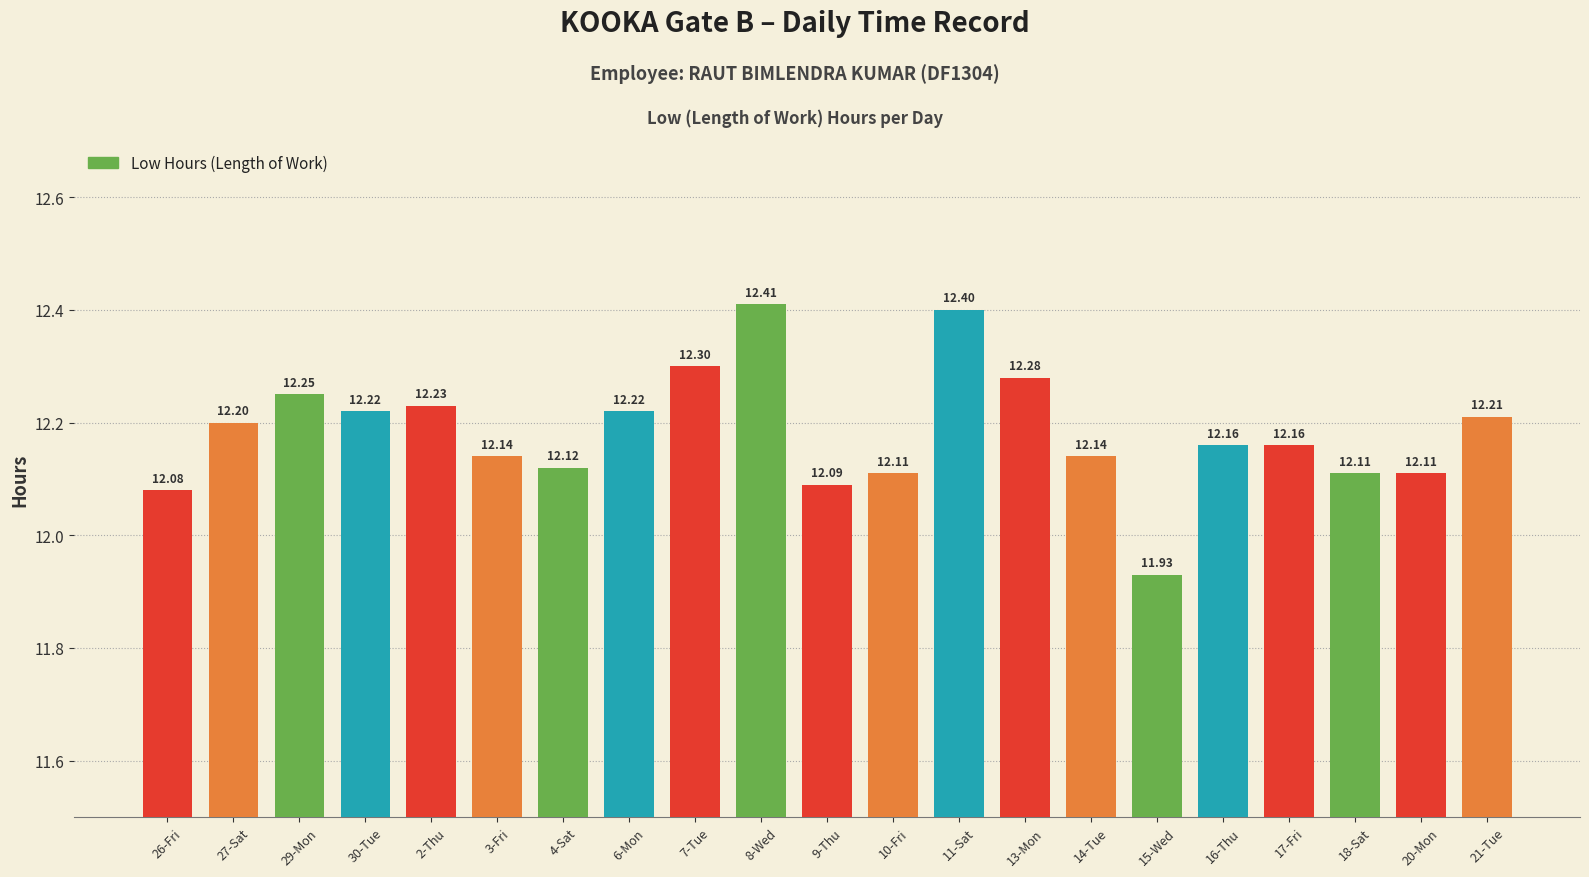

What is the ratio of the value at 3-Fri to the value at 4-Sat?

1.0